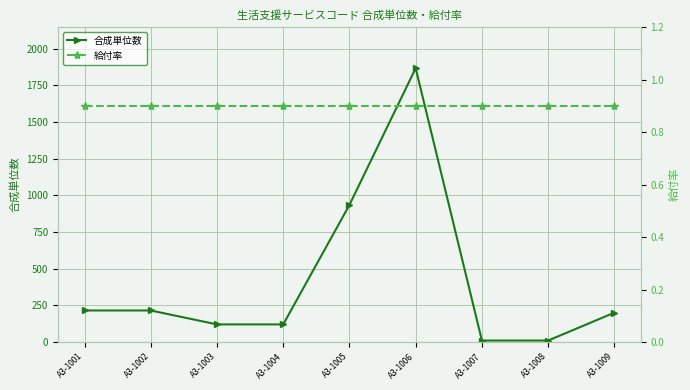

True or false: 給付率 and 合成単位数 intersect in this chart.

False